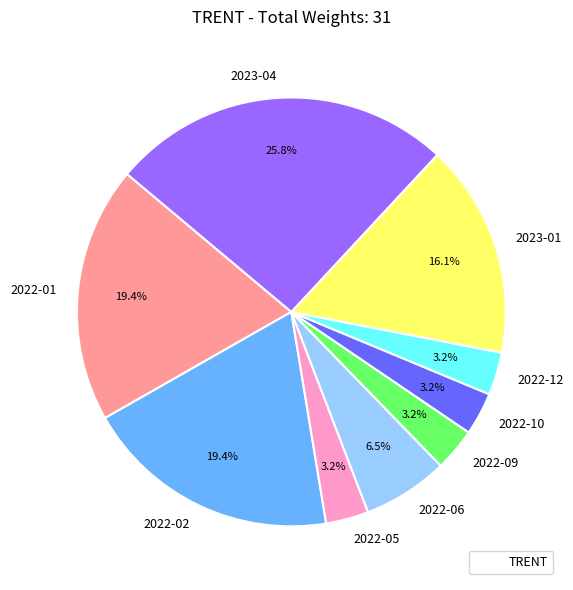

What percentage is NOT represented by 2022-01?

80.6%